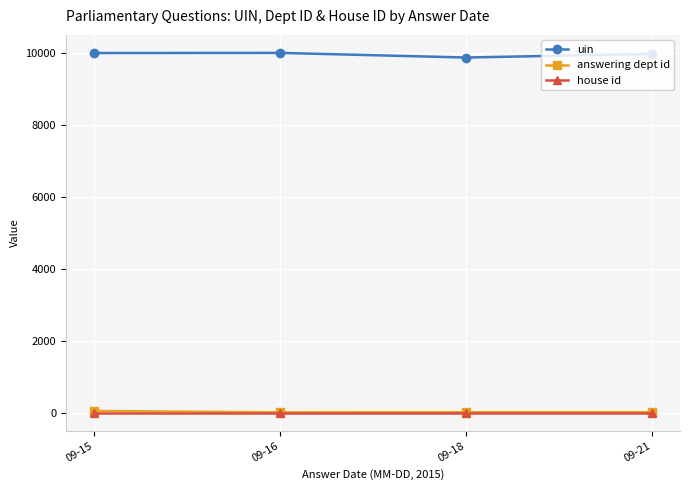

How many distinct data groups are displayed?

3